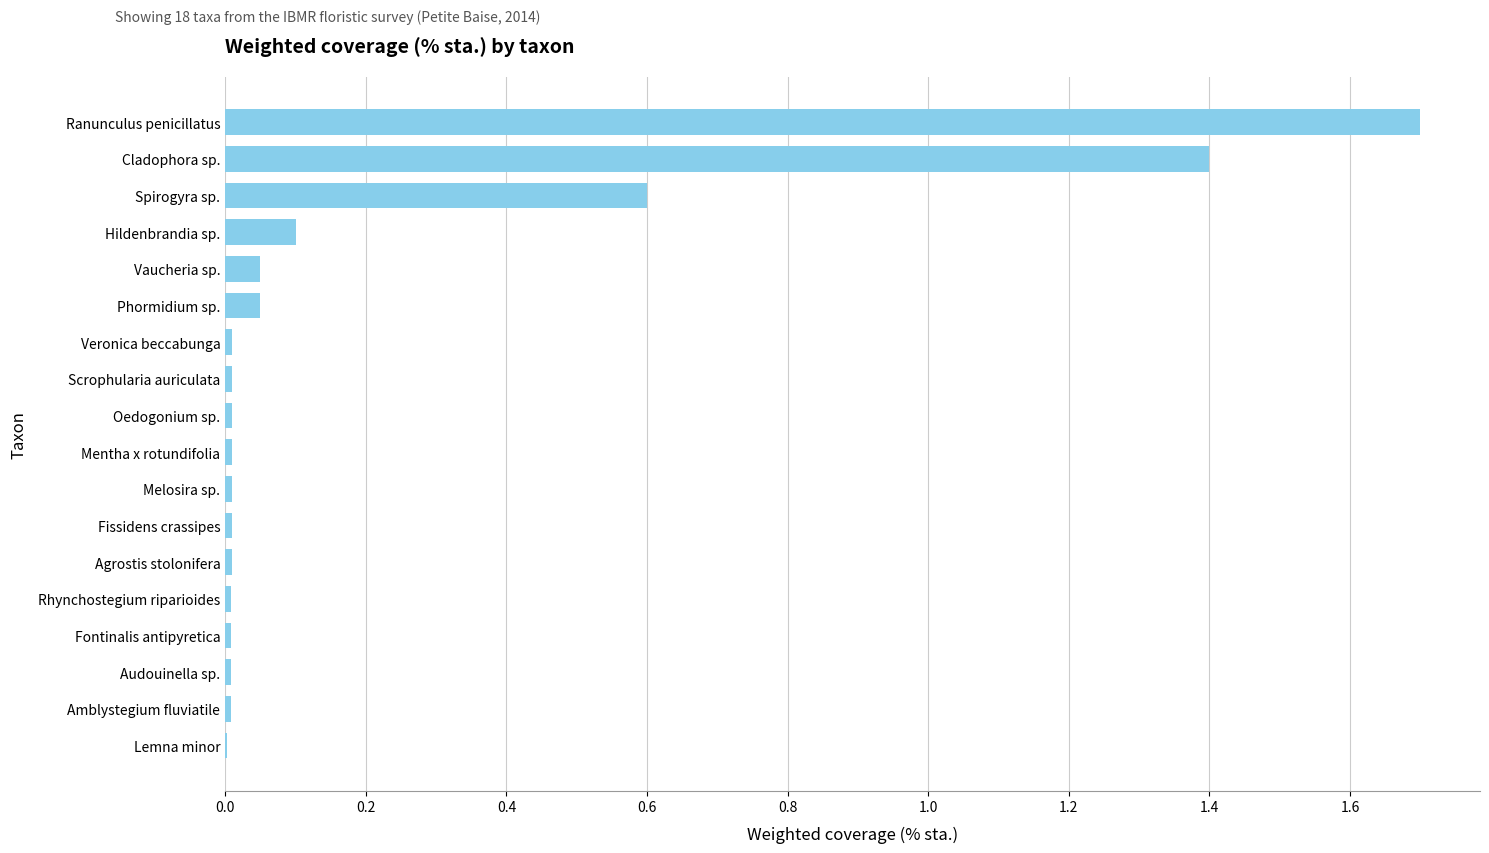

The chart shows a value of 0.0 at Fontinalis antipyretica. True or false?

True